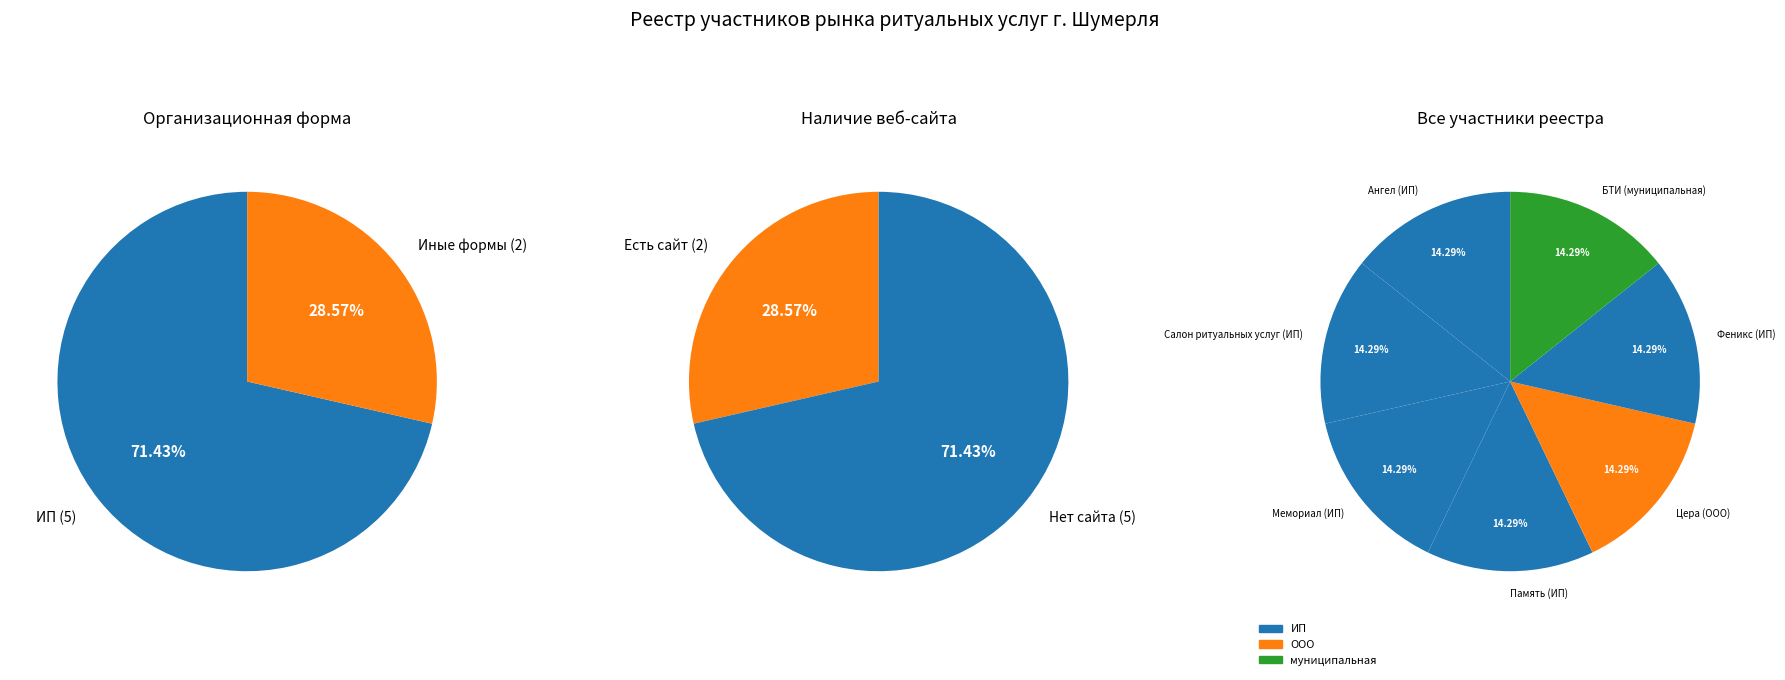

To the nearest percent, what is the combined percentage of ООО and муниципальная?

29%